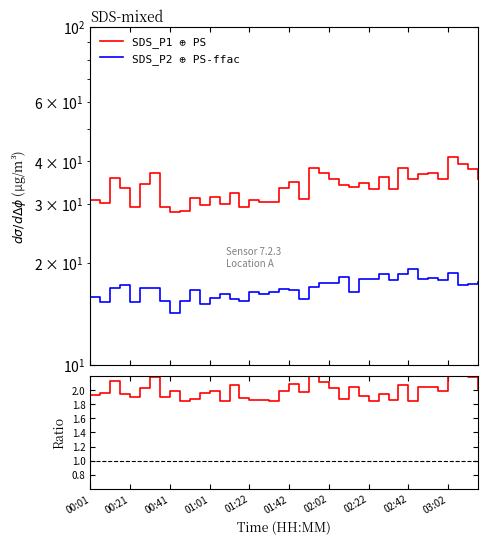

What is the difference between the maximum and second lowest values in the SDS_P1 ⊕ PS series?

12.7